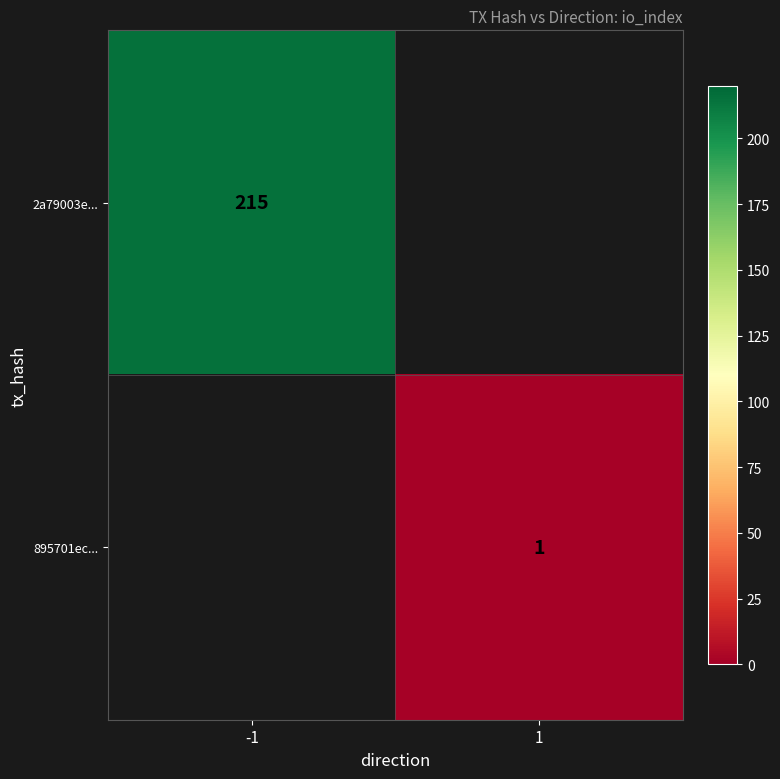

Is the value of 2a79003e... at -1 greater than the value of 895701ec... at 1?

Yes